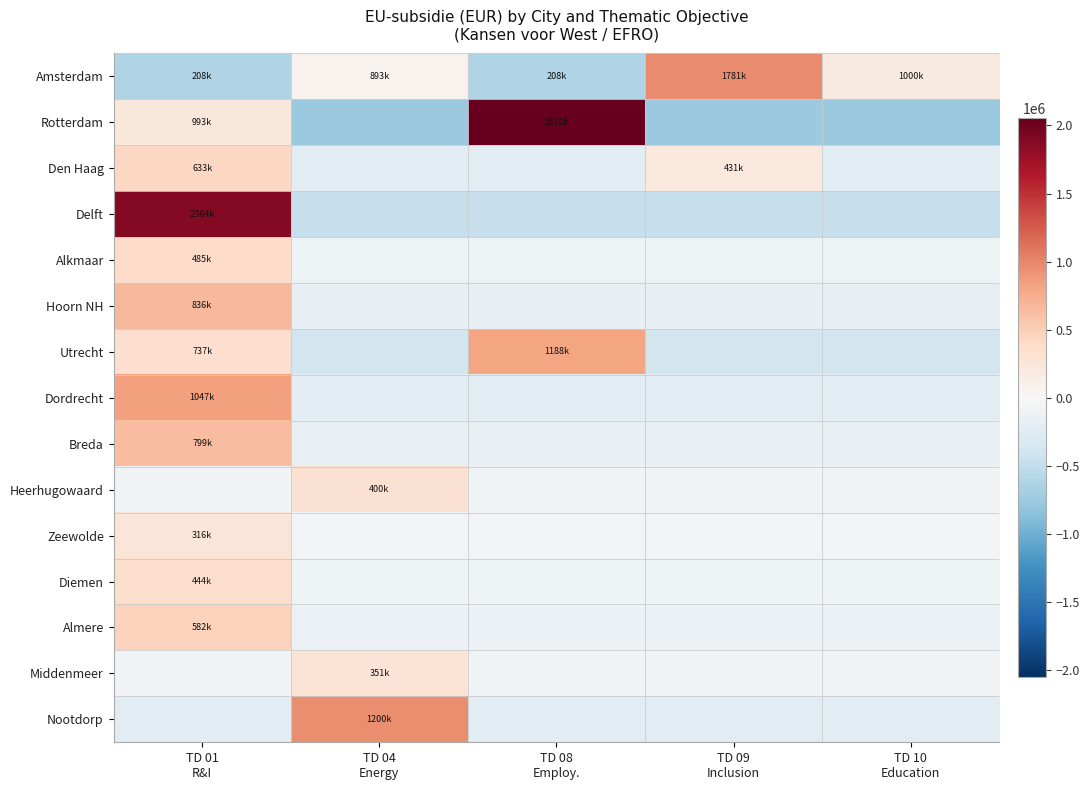

Reading left to right, what are all the values shown in this chart?

Amsterdam: TD 01
R&I=-609947.6	TD 04
Energy=75061.9	TD 08
Employ.=-609947.6	TD 09
Inclusion=962971.4	TD 10
Education=181861.9
Rotterdam: TD 01
R&I=231622.8	TD 04
Energy=-761807.2	TD 08
Employ.=2053798.8	TD 09
Inclusion=-761807.2	TD 10
Education=-761807.2
Den Haag: TD 01
R&I=420505.2	TD 04
Energy=-212905.8	TD 08
Employ.=-212905.8	TD 09
Inclusion=218212.2	TD 10
Education=-212905.8
Delft: TD 01
R&I=1891292.8	TD 04
Energy=-472823.2	TD 08
Employ.=-472823.2	TD 09
Inclusion=-472823.2	TD 10
Education=-472823.2
Alkmaar: TD 01
R&I=387843.2	TD 04
Energy=-96960.8	TD 08
Employ.=-96960.8	TD 09
Inclusion=-96960.8	TD 10
Education=-96960.8
Hoorn NH: TD 01
R&I=669000.0	TD 04
Energy=-167250.0	TD 08
Employ.=-167250.0	TD 09
Inclusion=-167250.0	TD 10
Education=-167250.0
Utrecht: TD 01
R&I=351999.1	TD 04
Energy=-385000.9	TD 08
Employ.=803003.6	TD 09
Inclusion=-385000.9	TD 10
Education=-385000.9
Dordrecht: TD 01
R&I=837711.4	TD 04
Energy=-209427.8	TD 08
Employ.=-209427.8	TD 09
Inclusion=-209427.8	TD 10
Education=-209427.8
Breda: TD 01
R&I=638825.6	TD 04
Energy=-159706.4	TD 08
Employ.=-159706.4	TD 09
Inclusion=-159706.4	TD 10
Education=-159706.4
Heerhugowaard: TD 01
R&I=-80000.0	TD 04
Energy=320000.0	TD 08
Employ.=-80000.0	TD 09
Inclusion=-80000.0	TD 10
Education=-80000.0
Zeewolde: TD 01
R&I=253087.2	TD 04
Energy=-63271.8	TD 08
Employ.=-63271.8	TD 09
Inclusion=-63271.8	TD 10
Education=-63271.8
Diemen: TD 01
R&I=355472.0	TD 04
Energy=-88868.0	TD 08
Employ.=-88868.0	TD 09
Inclusion=-88868.0	TD 10
Education=-88868.0
Almere: TD 01
R&I=465632.8	TD 04
Energy=-116408.2	TD 08
Employ.=-116408.2	TD 09
Inclusion=-116408.2	TD 10
Education=-116408.2
Middenmeer: TD 01
R&I=-70169.3	TD 04
Energy=280677.0	TD 08
Employ.=-70169.3	TD 09
Inclusion=-70169.3	TD 10
Education=-70169.3
Nootdorp: TD 01
R&I=-240000.0	TD 04
Energy=960000.0	TD 08
Employ.=-240000.0	TD 09
Inclusion=-240000.0	TD 10
Education=-240000.0